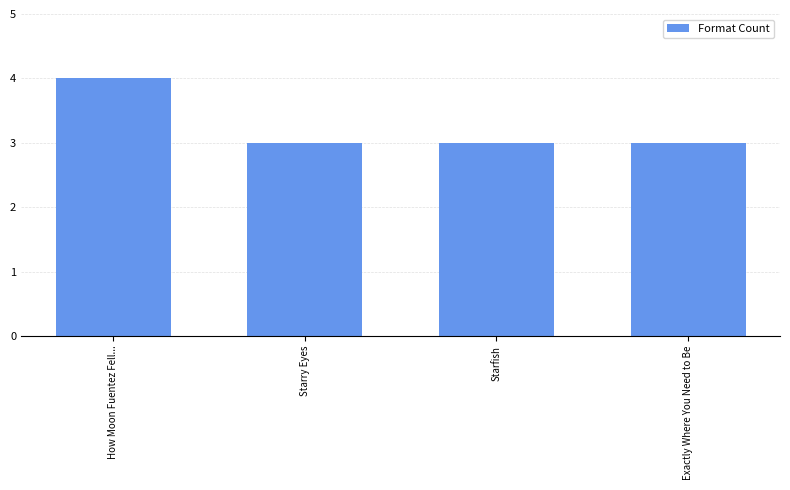

Reading left to right, extract all data points from this chart.

How Moon Fuentez Fell...=4	Starry Eyes=3	Starfish=3	Exactly Where You Need to Be=3